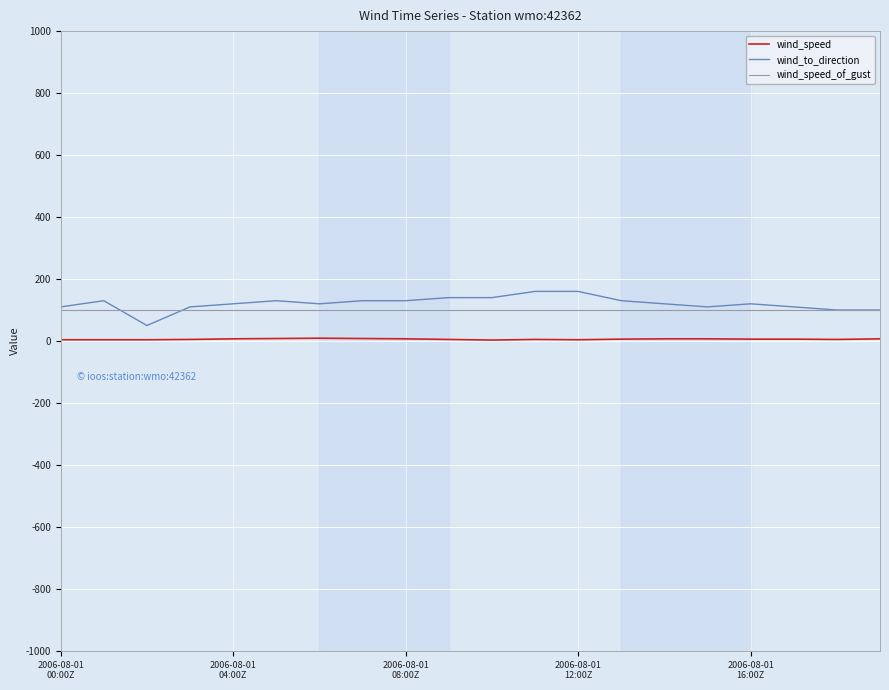

True or false: wind_to_direction and wind_speed_of_gust intersect in this chart.

True